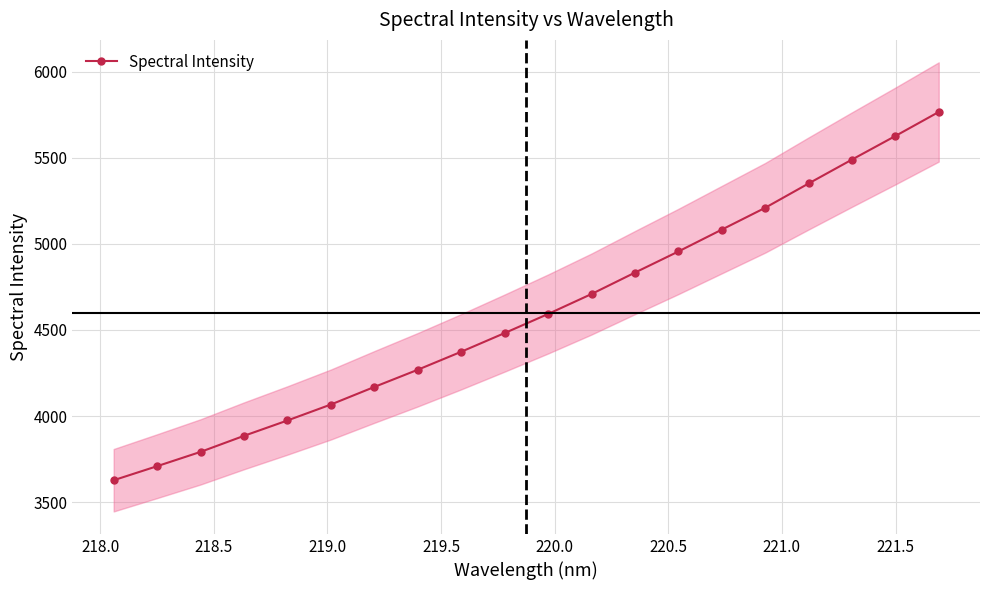

True or false: Spectral Intensity has more than 0 interior local peaks.

False